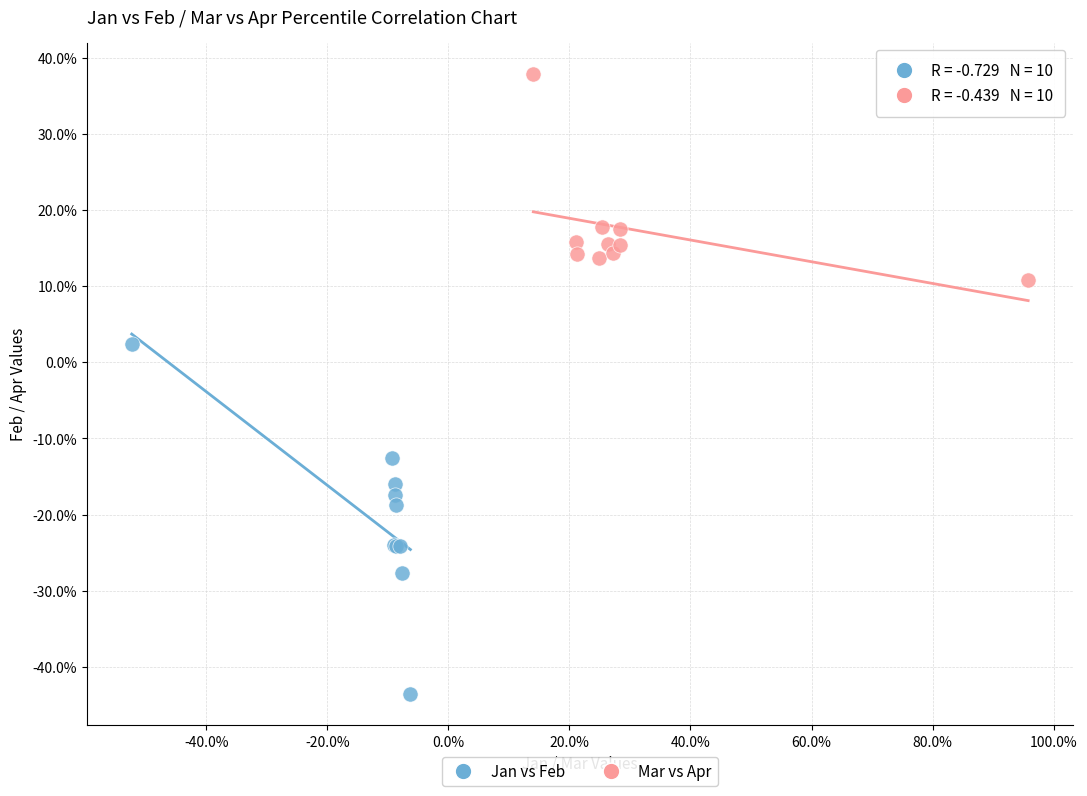

What are all the series names shown in the legend?

Jan vs Feb, Mar vs Apr